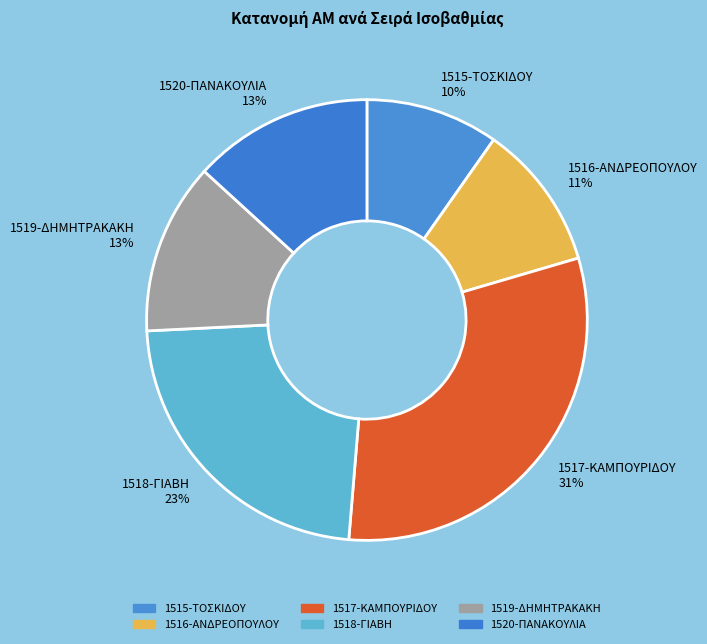

True or false: 1520-ΠΑΝΑΚΟΥΛΙΑ accounts for 26% of the total.

False